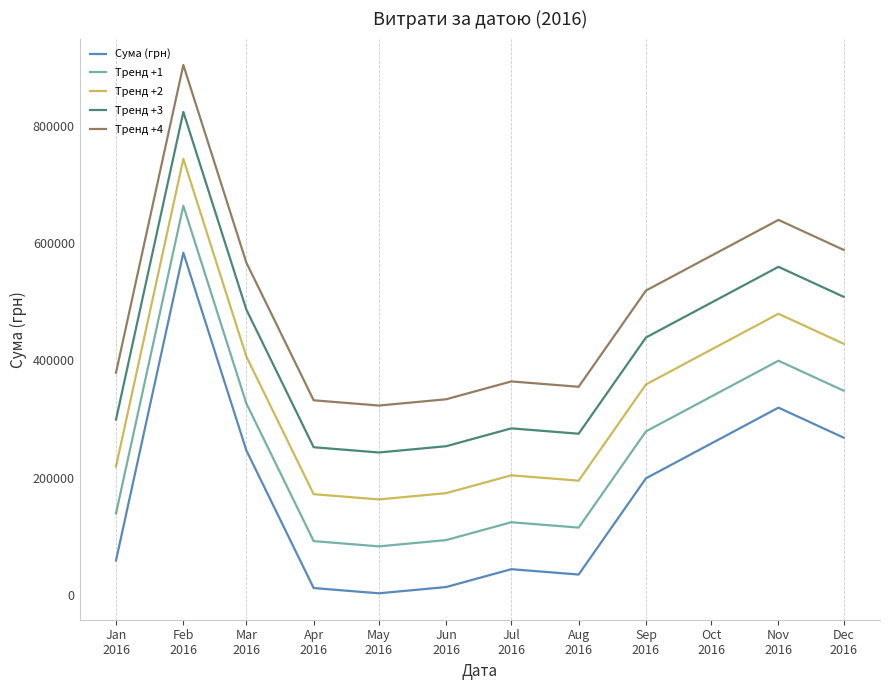

The value of Тренд +4 at Jul
2016 is 645104.8. True or false?

False